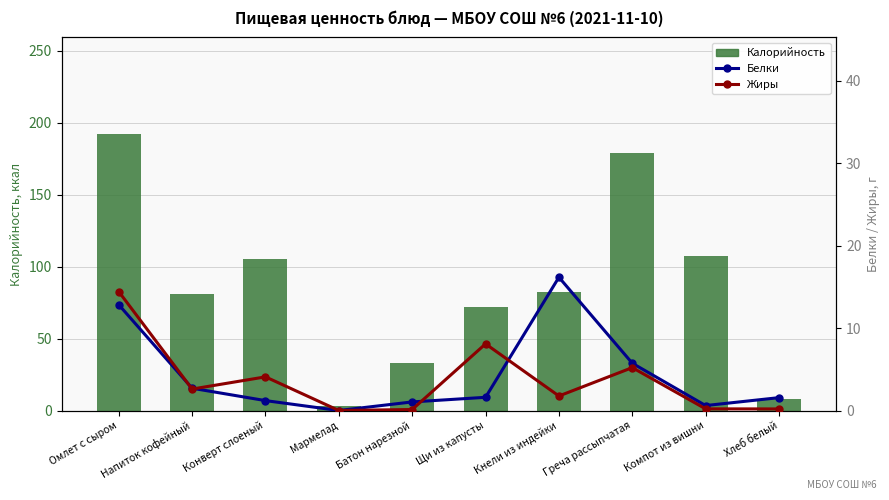

Rank the series at Батон нарезной from lowest to highest value.

Жиры, Белки, Калорийность